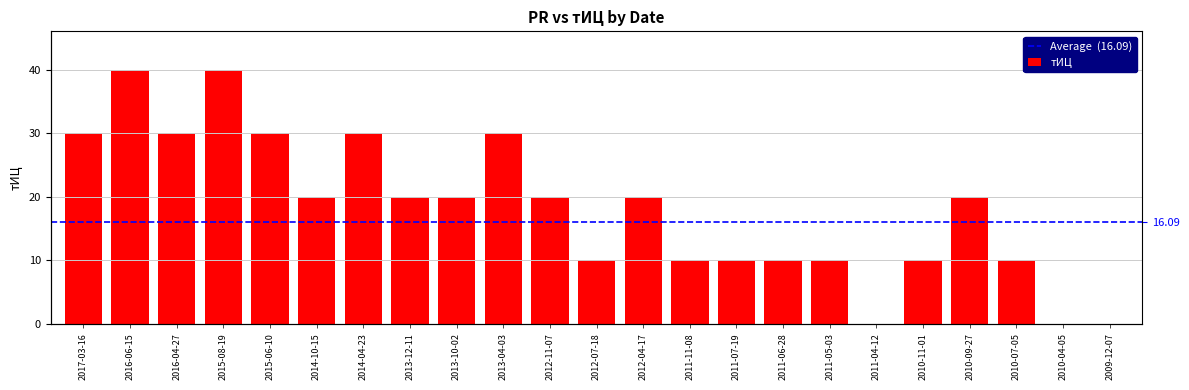

What is the ratio of the value at 2011-07-19 to the value at 2010-09-27?

0.5